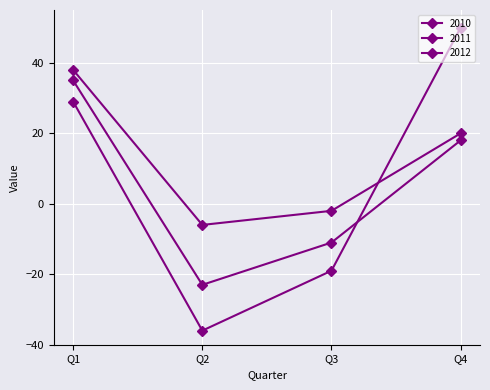

How many categories are shown in the chart?

4